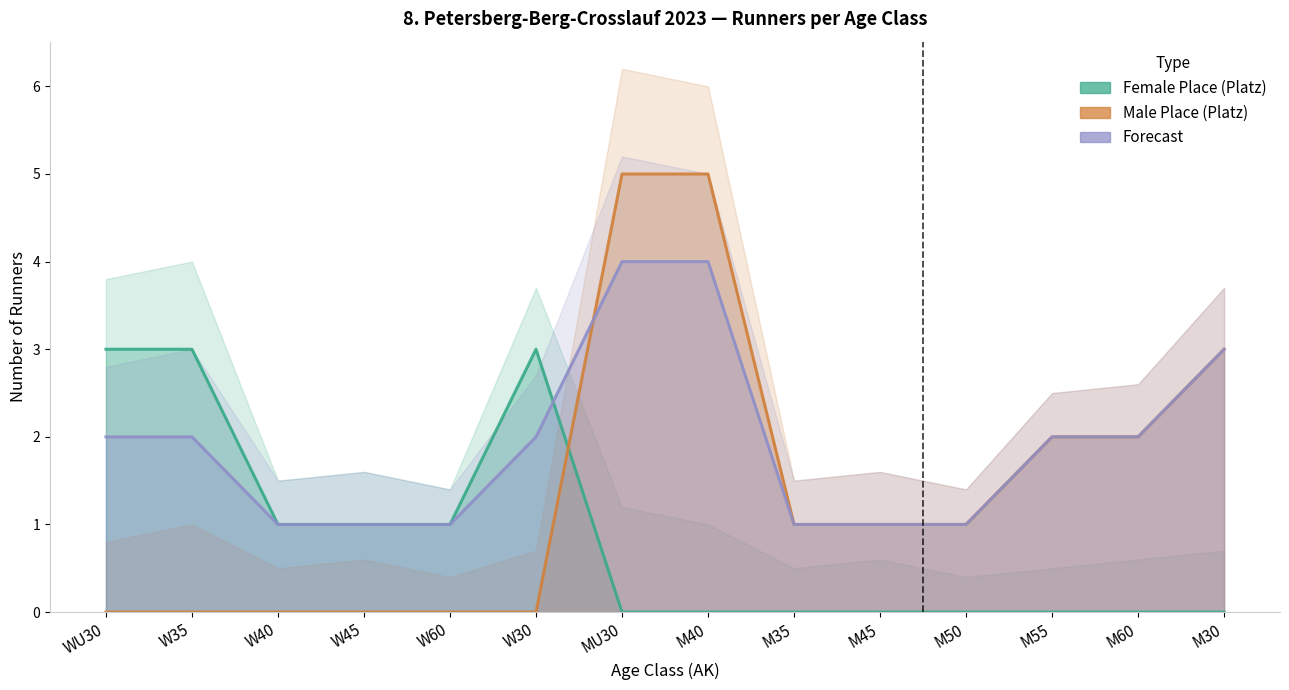

Count the number of categories in the chart.

14